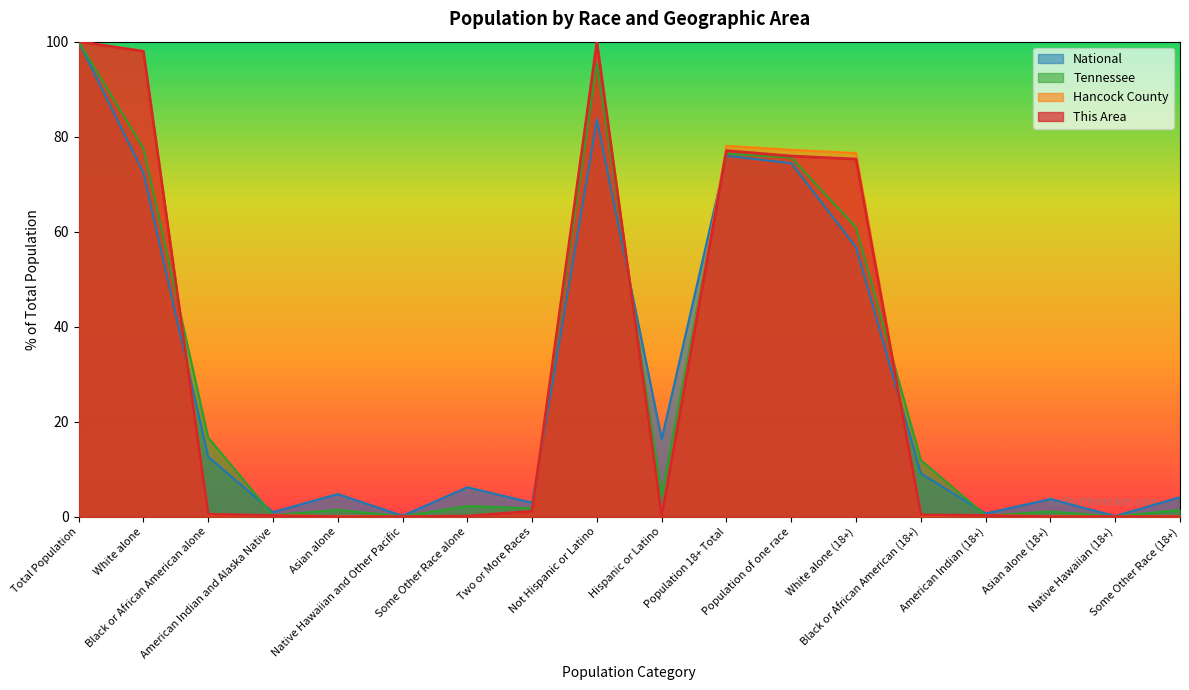

What is the label of the 13th point from the right?

Native Hawaiian and Other Pacific